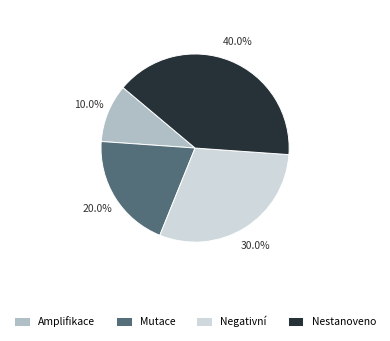

The Amplifikace slice represents 10% of the pie. True or false?

True